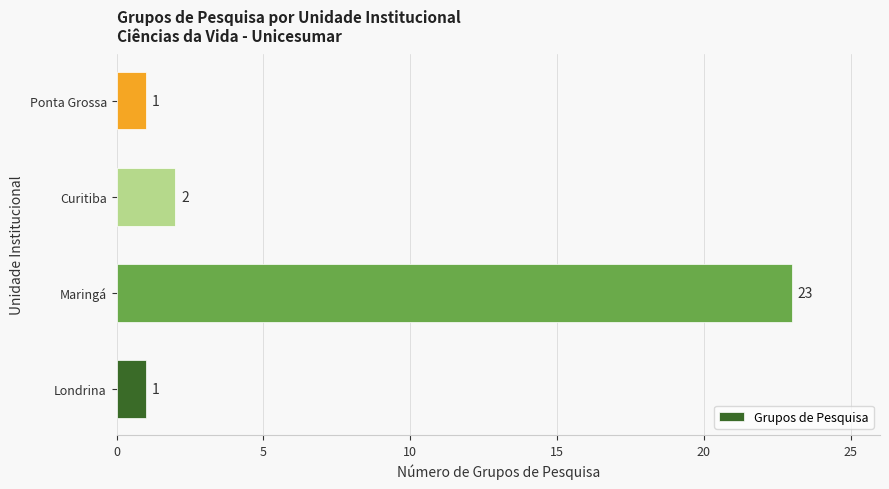

What is the sum of the values at Ponta Grossa and Curitiba?

3